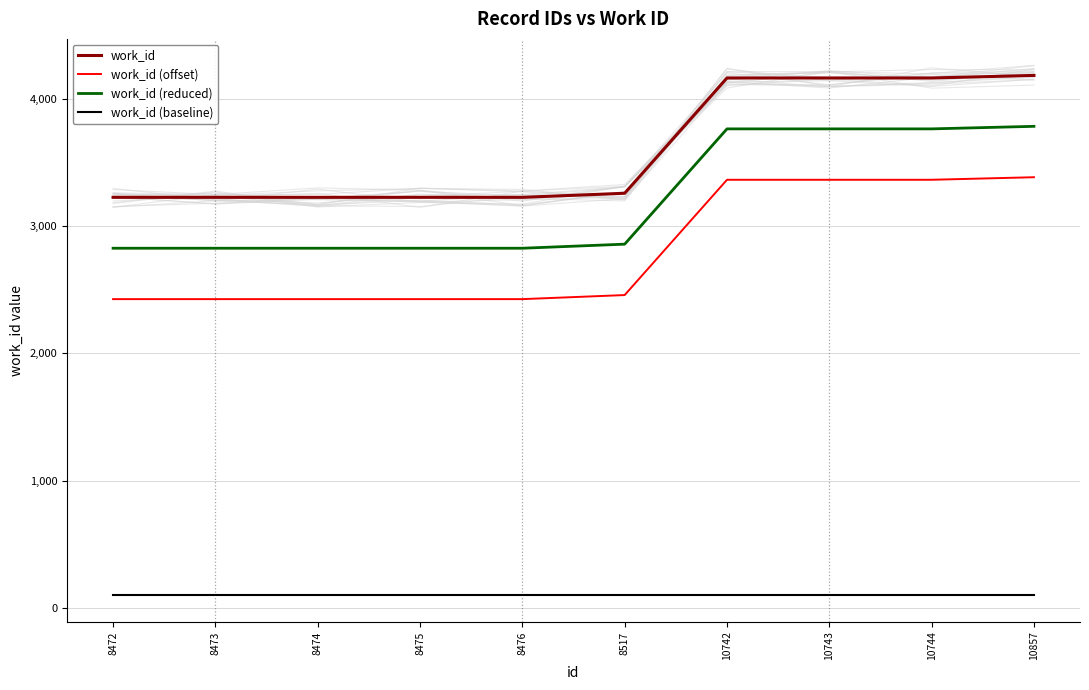

What is the average value of the work_id (baseline) series?

100